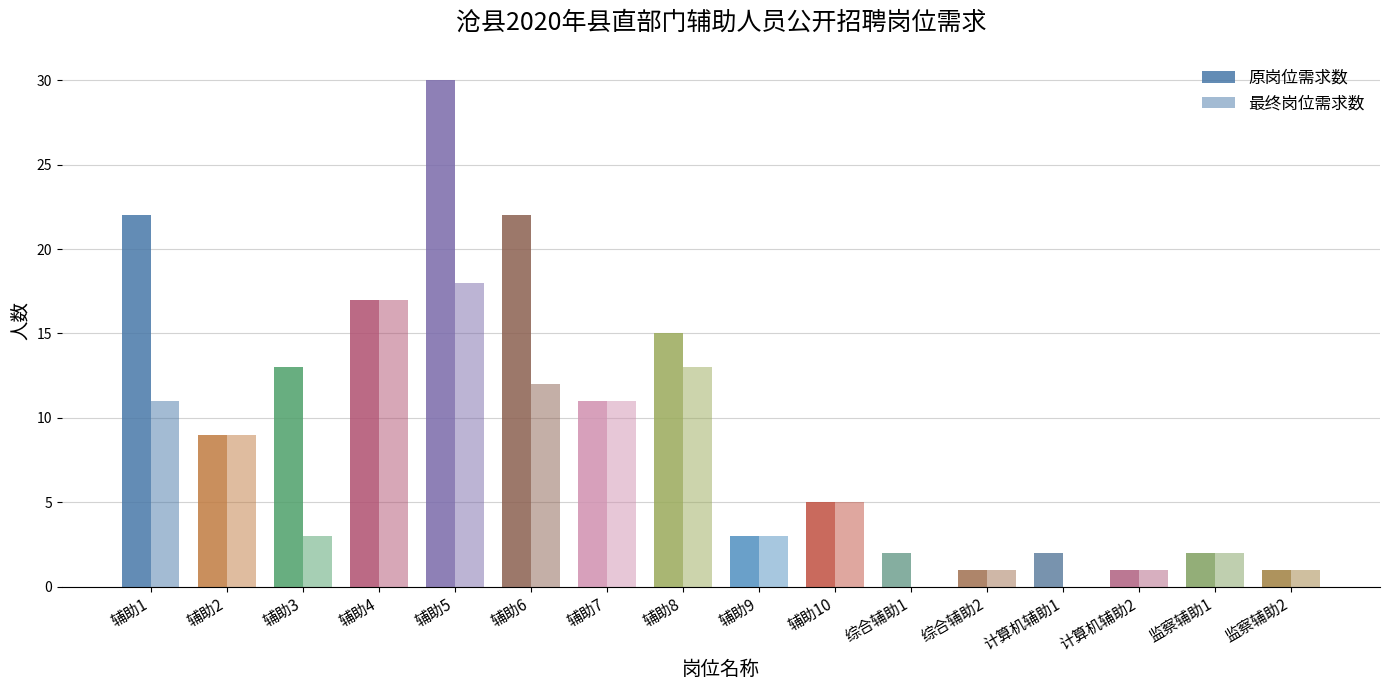

How many groups of bars are there?

16